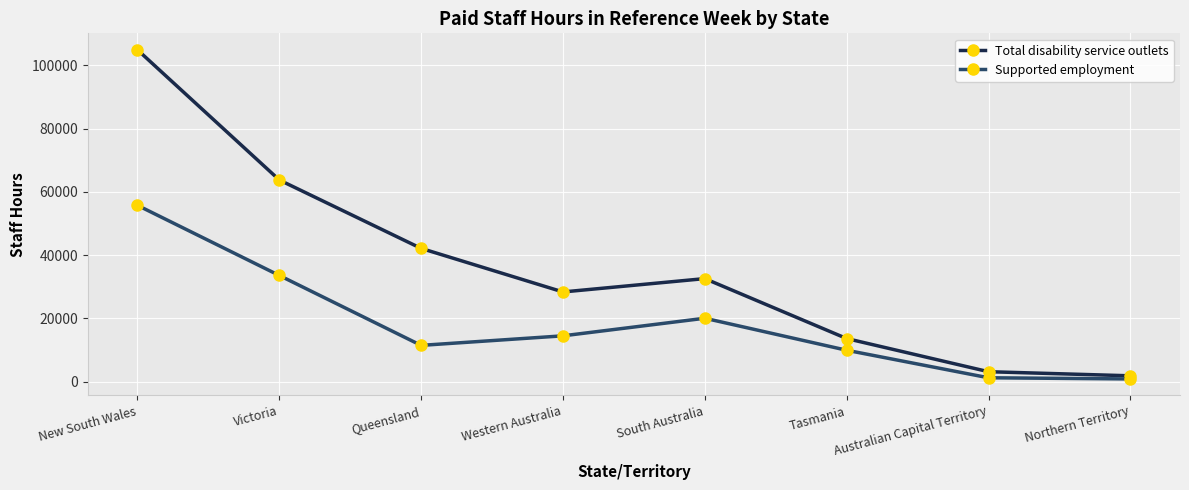

At which label does Supported employment first exceed 14464?

New South Wales